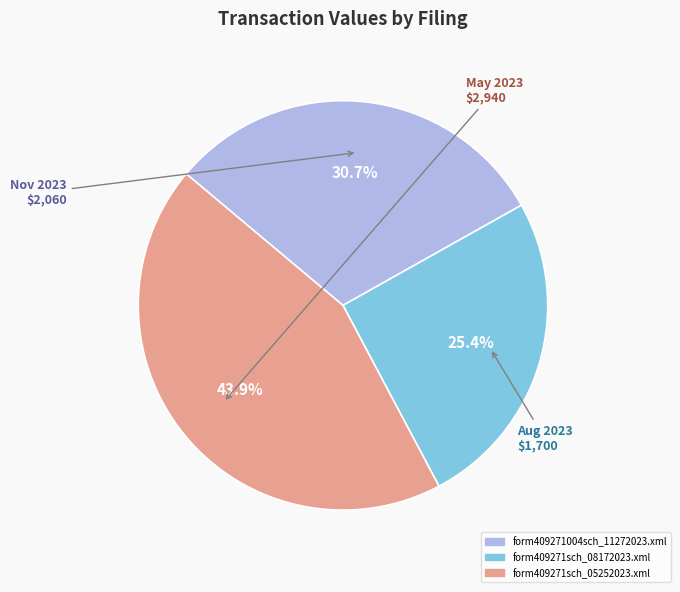

Approximately how many times larger is the value at form409271004sch_11272023.xml compared to form409271sch_08172023.xml?

1.2